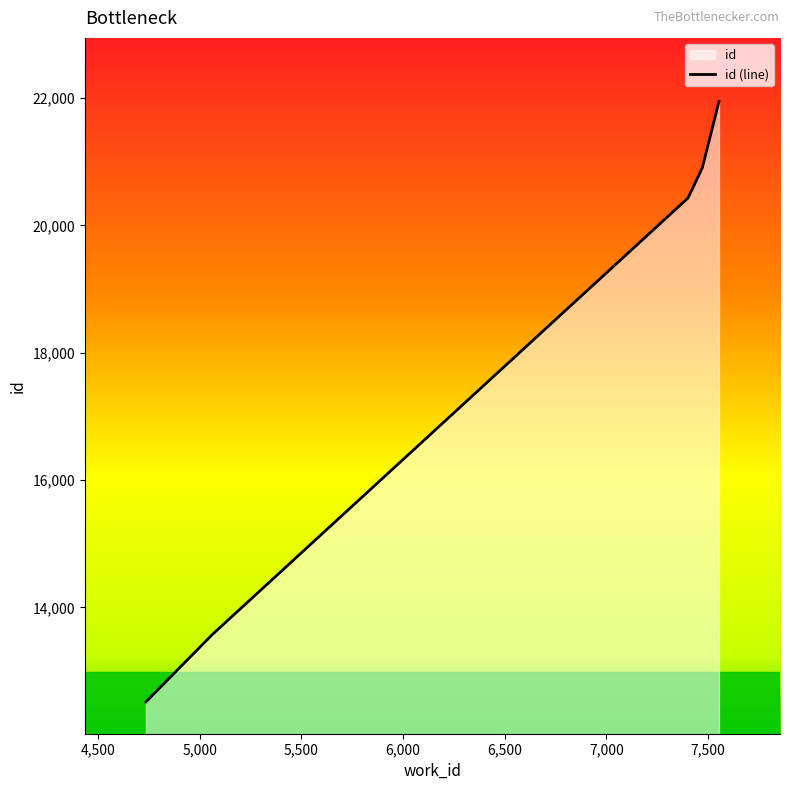

Which has a higher value, 4736 or 7471?

7471